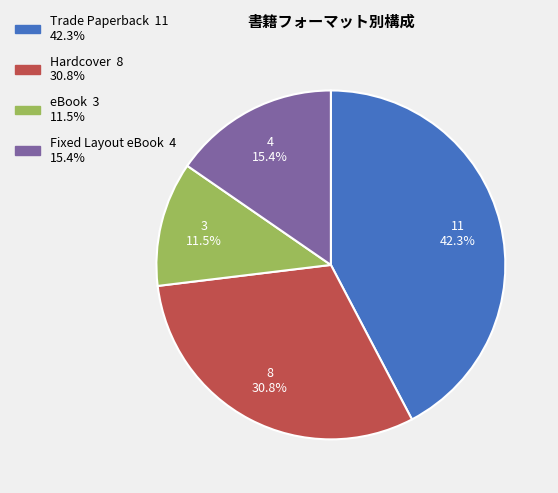

Does any single category account for the majority?

No